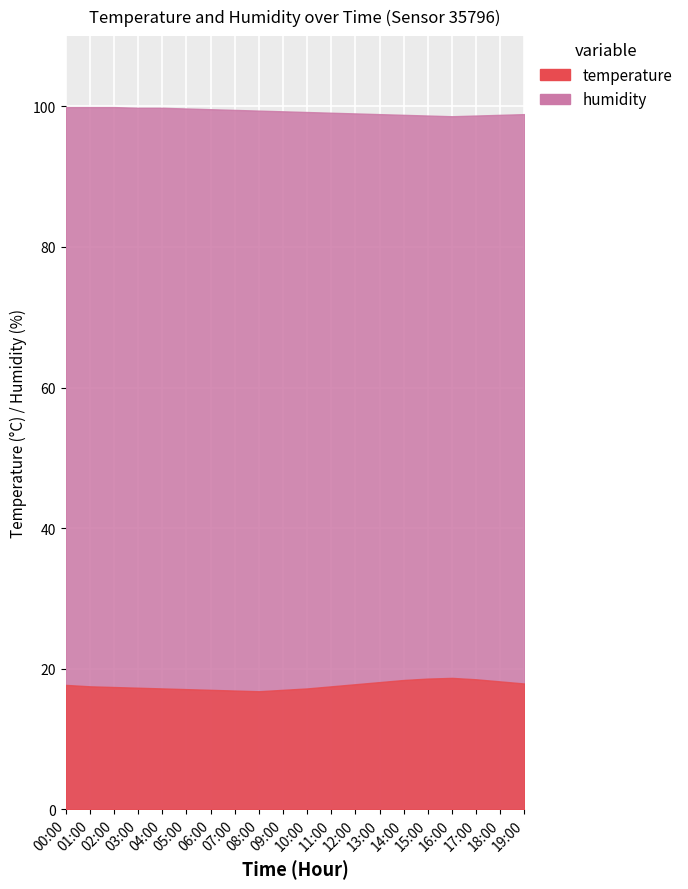

Reading left to right, extract all data points from this chart.

temperature: 00:00=17.7	01:00=17.5	02:00=17.4	03:00=17.3	04:00=17.2	05:00=17.1	06:00=17.0	07:00=16.9	08:00=16.8	09:00=17.0	10:00=17.2	11:00=17.5	12:00=17.8	13:00=18.1	14:00=18.4	15:00=18.6	16:00=18.7	17:00=18.5	18:00=18.2	19:00=17.9
humidity: 00:00=99.9	01:00=99.9	02:00=99.9	03:00=99.8	04:00=99.8	05:00=99.7	06:00=99.6	07:00=99.5	08:00=99.4	09:00=99.3	10:00=99.2	11:00=99.1	12:00=99.0	13:00=98.9	14:00=98.8	15:00=98.7	16:00=98.6	17:00=98.7	18:00=98.8	19:00=98.9